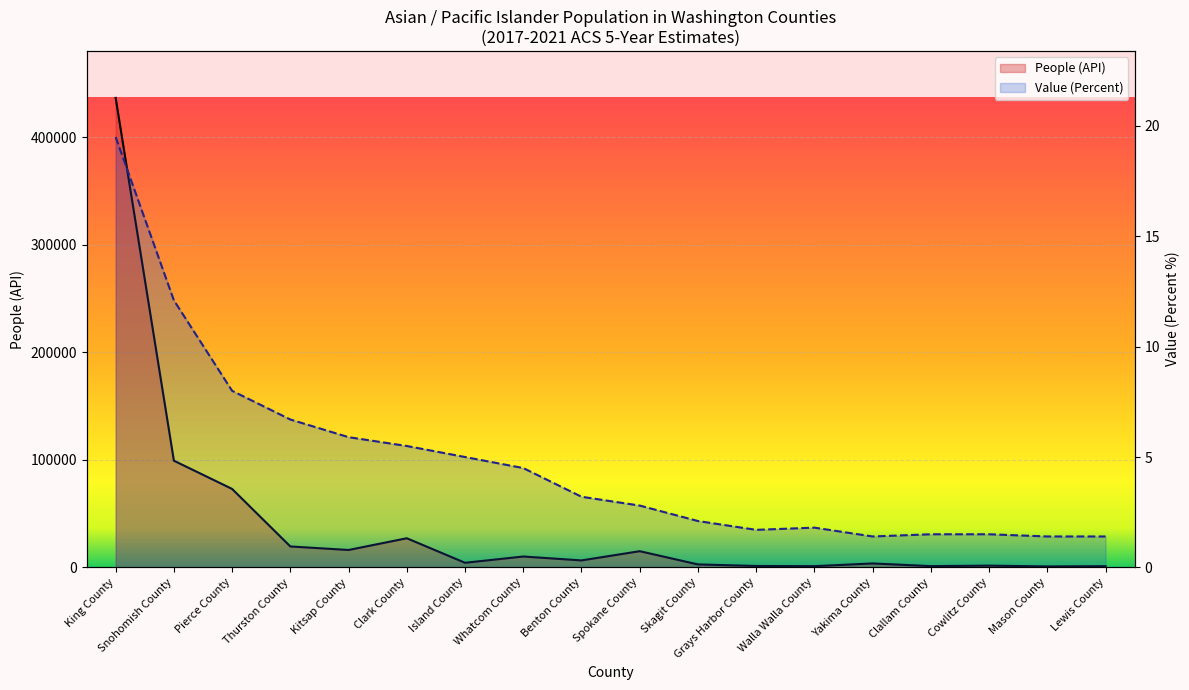

What is the sum of the Value (Percent) values at Kitsap County and Pierce County?

13.9